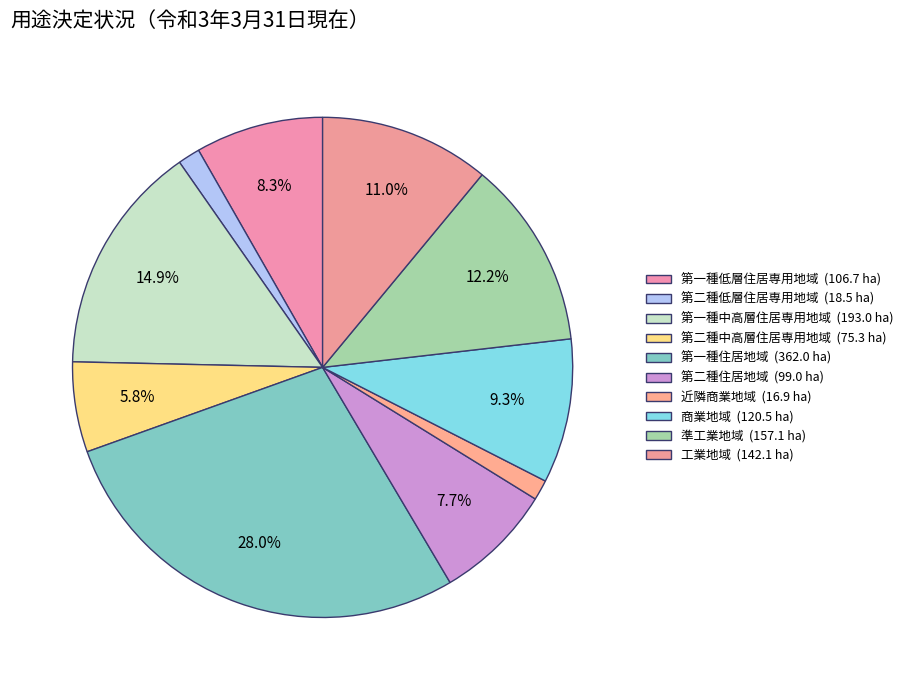

True or false: 第一種住居地域 accounts for 28% of the total.

True